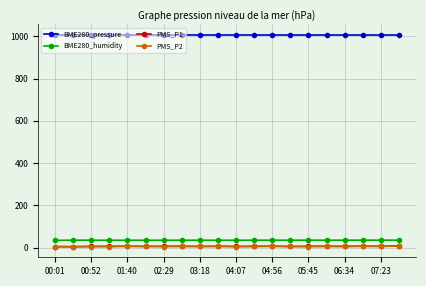

What is the difference between the maximum and second lowest values in the BME280_humidity series?

0.4